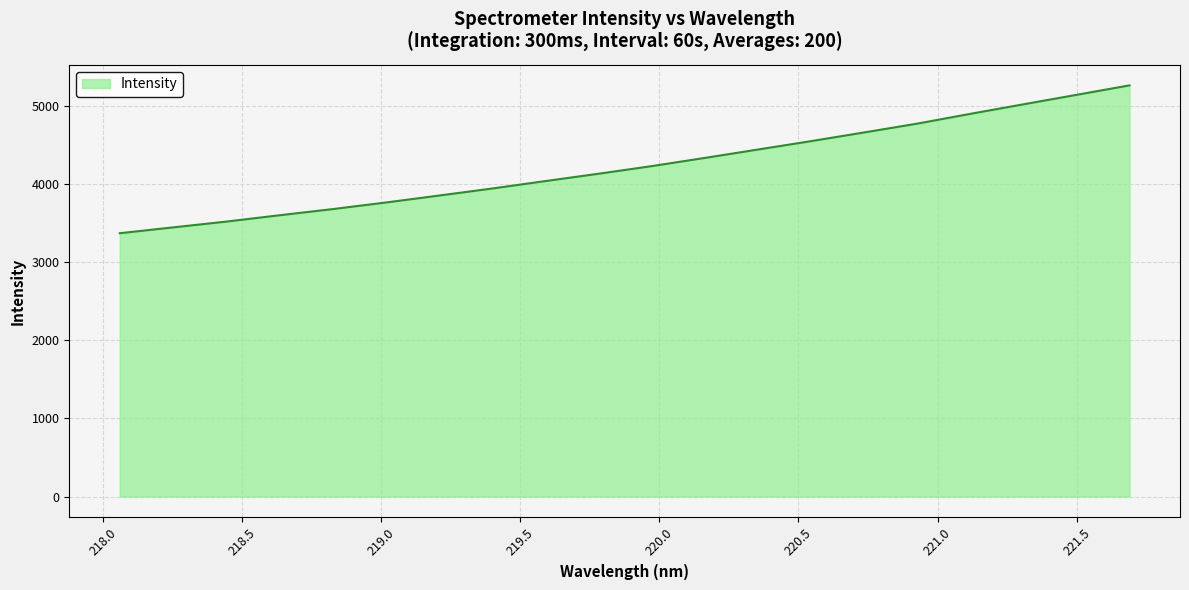

What is the smallest value displayed?

3371.1